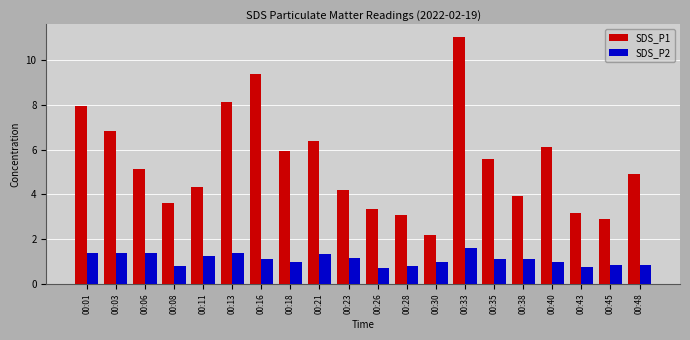

Count the number of categories in the chart.

20